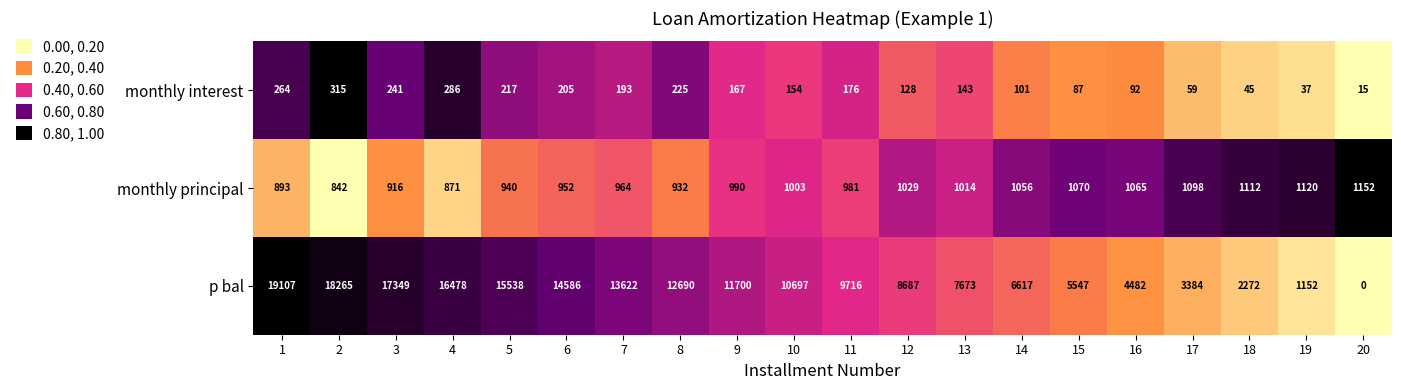

At which category is the sum across all series the highest?

1